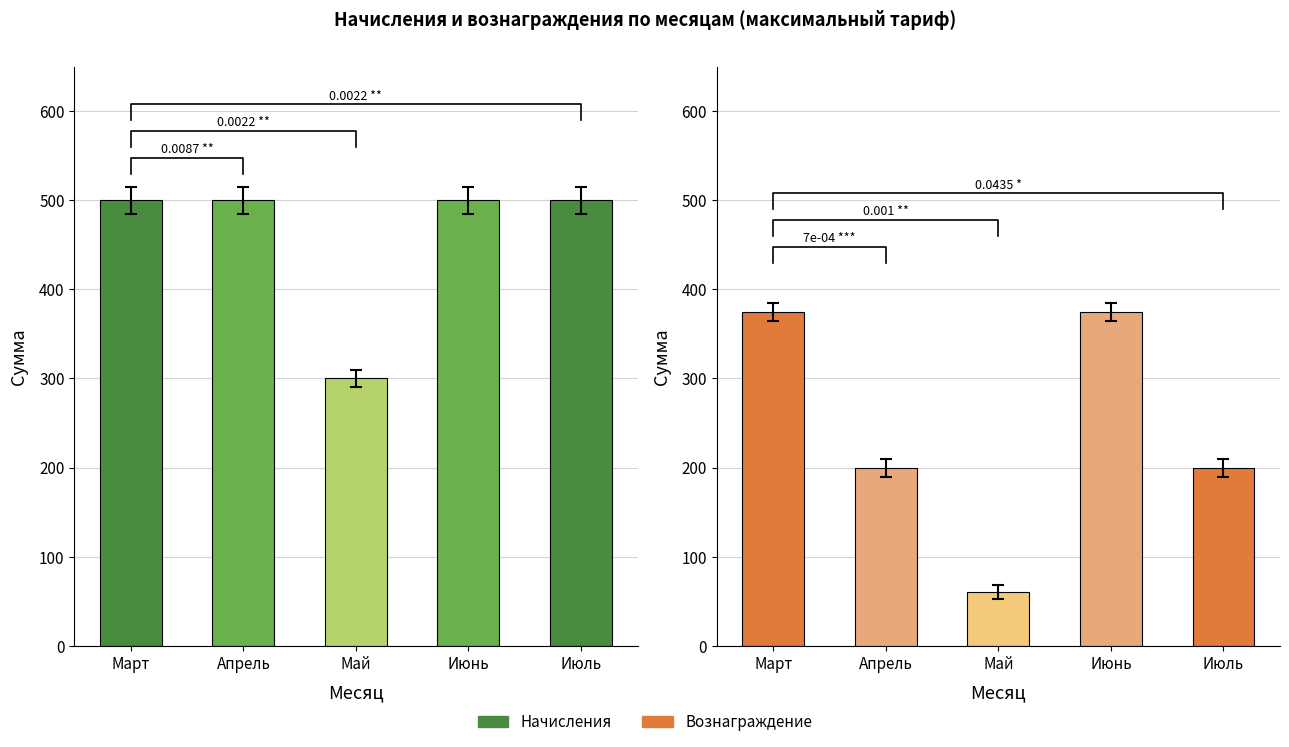

The Вознаграждение series shows 200 at Апрель. True or false?

True